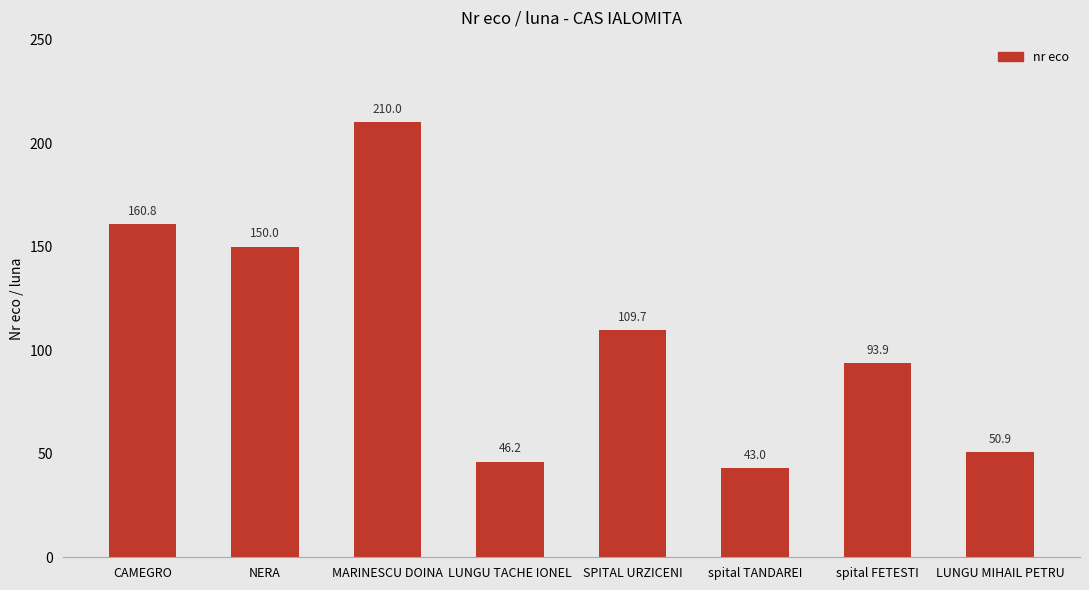

Are the bars grouped side by side (vs. stacked)?

No